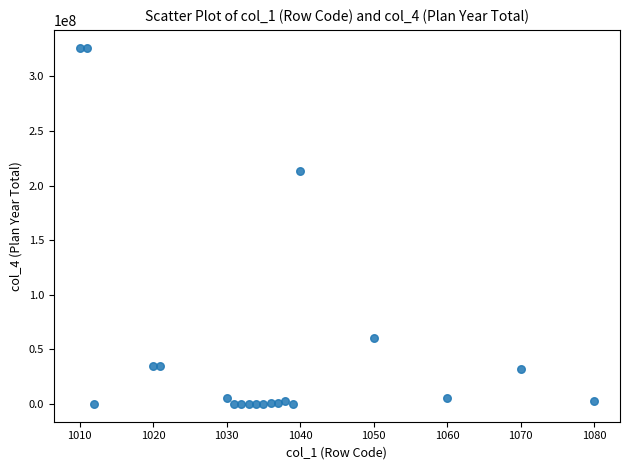

What is the range of X values (max minus min)?

70.0